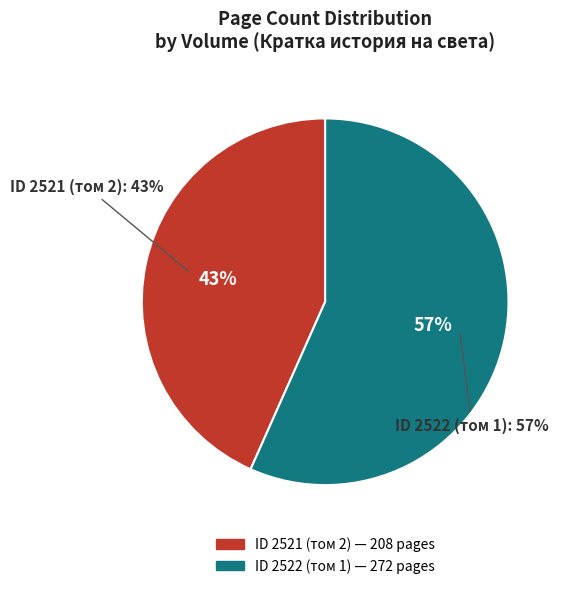

The 2522 slice represents 42% of the pie. True or false?

False